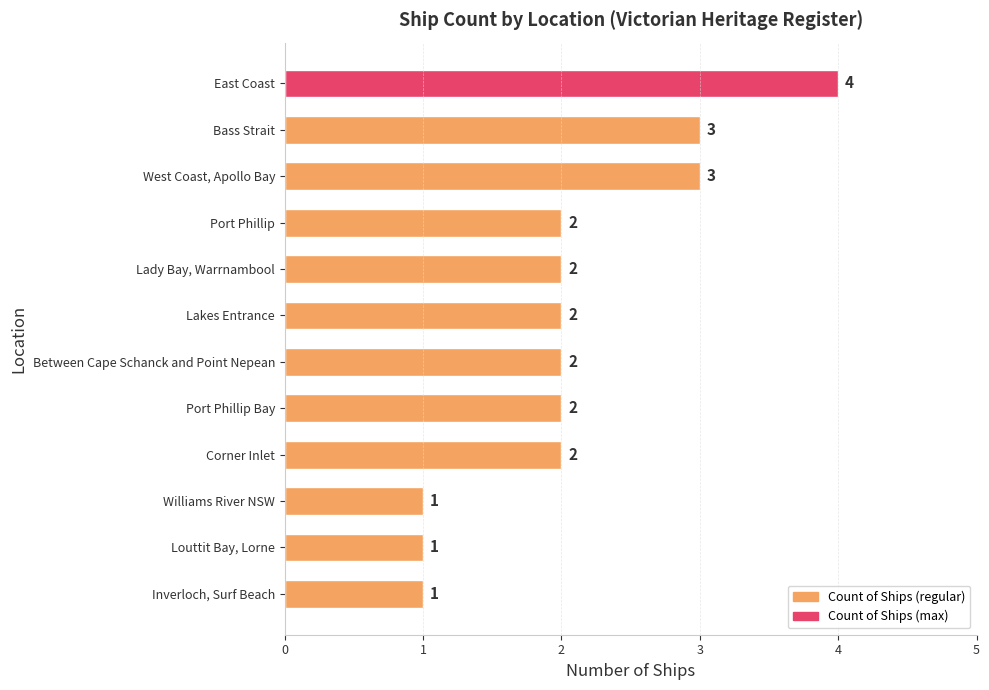

What is the sum of all values?

25